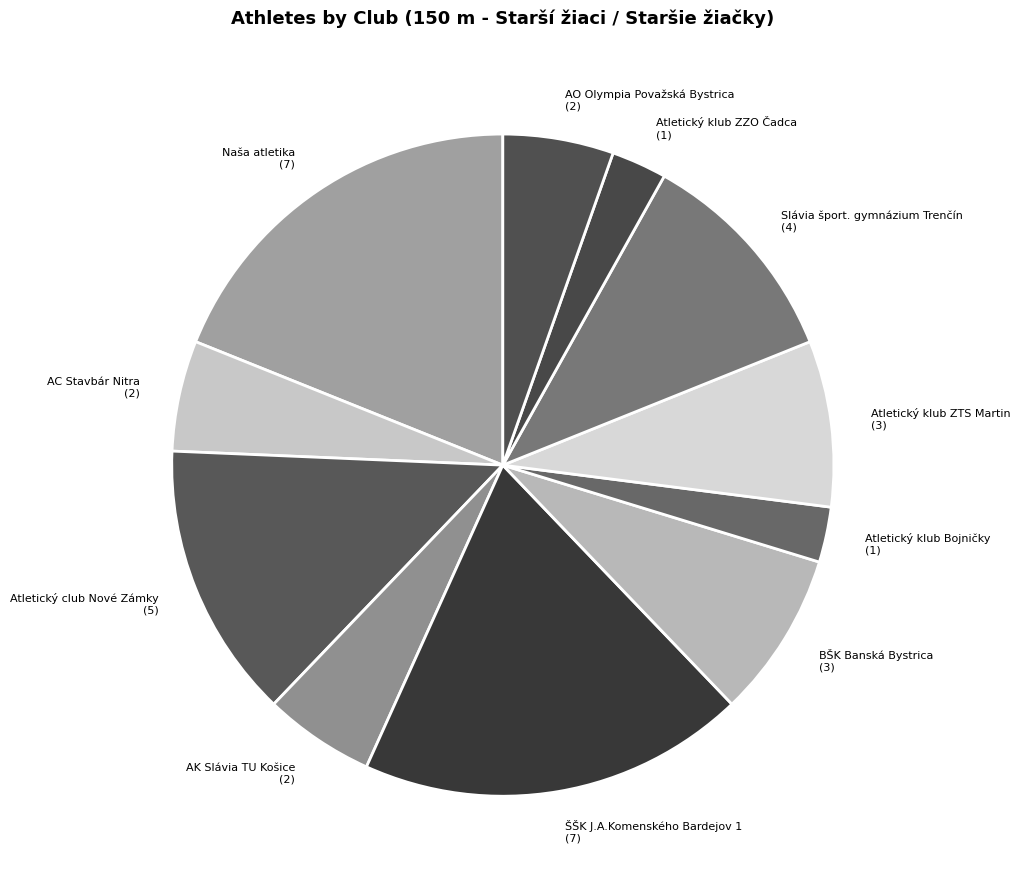

Is the sum of AK Slávia TU Košice and Atletický klub Bojničky greater than half?

No